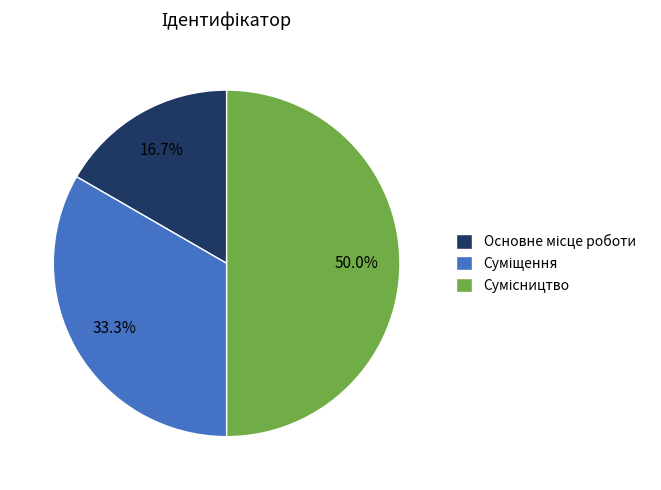

Does any single category account for the majority?

No